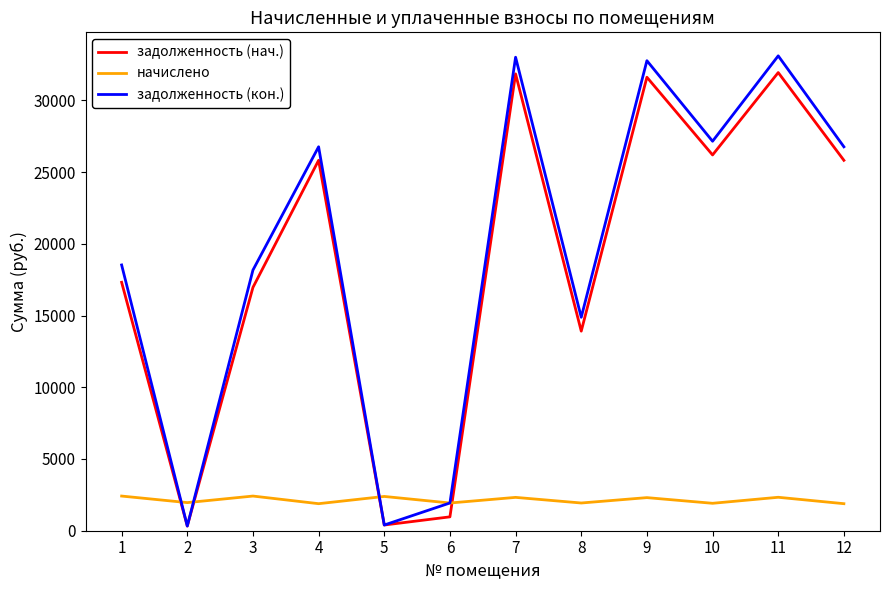

What are all the series names shown in the legend?

задолженность (нач.), начислено, задолженность (кон.)